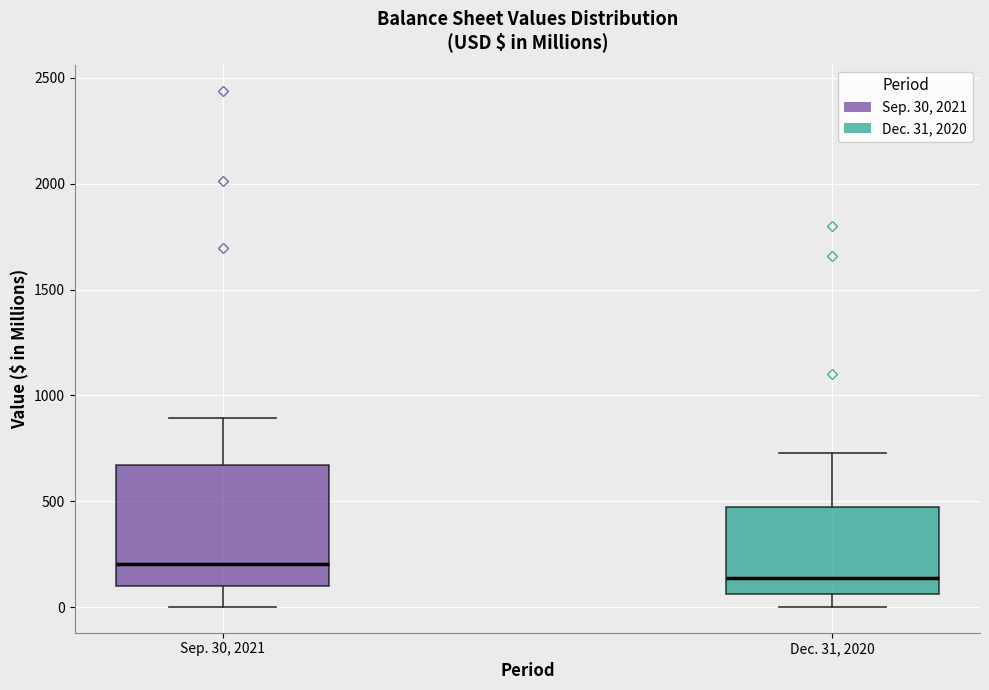

Which box's median line is the lowest?

Dec. 31, 2020